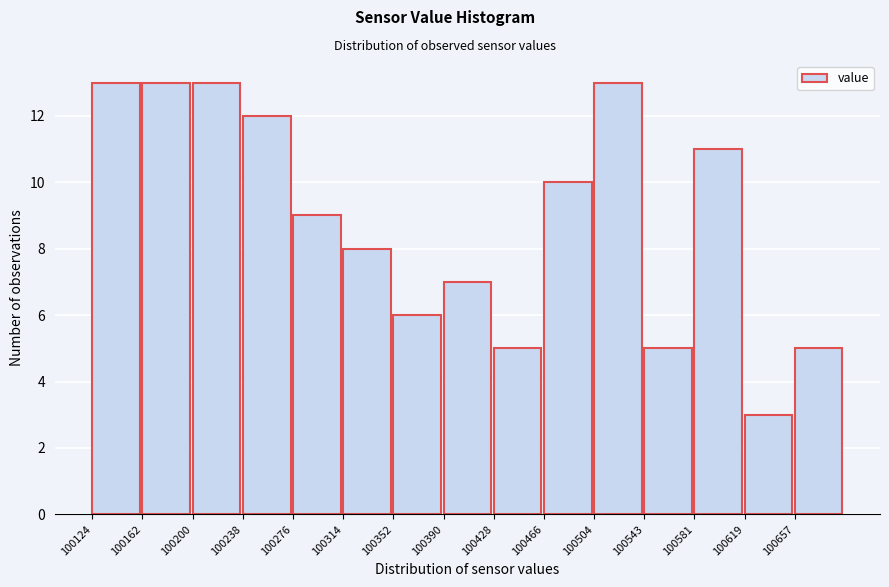

Reading left to right, transcribe this chart: for each bar, give the range it covers on the x-axis and its height. Neither the bar edges nor the heights are printed on the chart, so give them approximately, as read against the axes.

100125 to 100160: 13
100160 to 100200: 13
100200 to 100240: 13
100240 to 100275: 12
100275 to 100315: 9
100315 to 100350: 8
100350 to 100390: 6
100390 to 100430: 7
100430 to 100465: 5
100465 to 100505: 10
100505 to 100545: 13
100545 to 100580: 5
100580 to 100620: 11
100620 to 100655: 3
100655 to 100695: 5